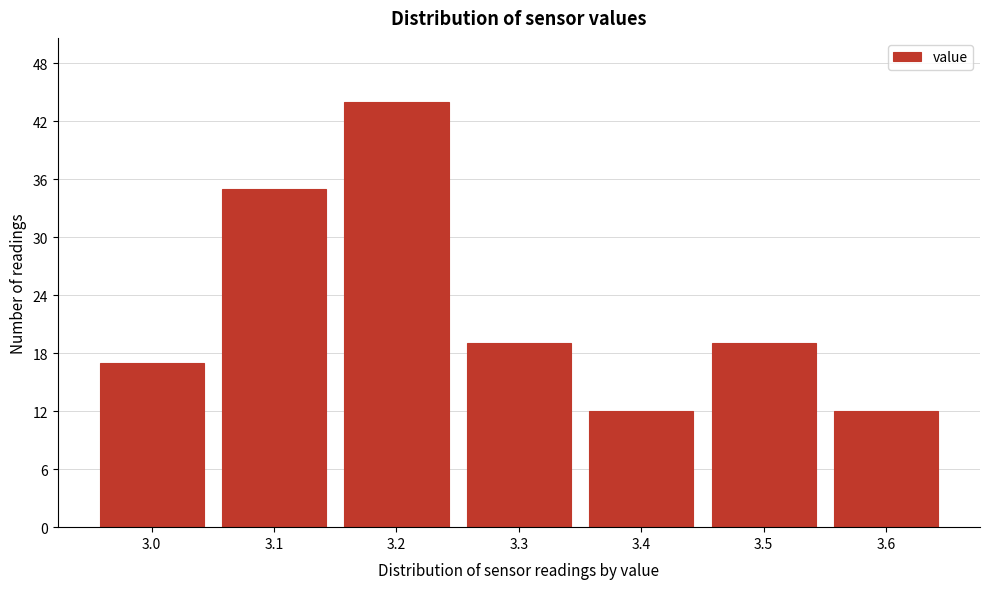

Reading right to left, list all the values displayed in this chart.

12	19	12	19	44	35	17